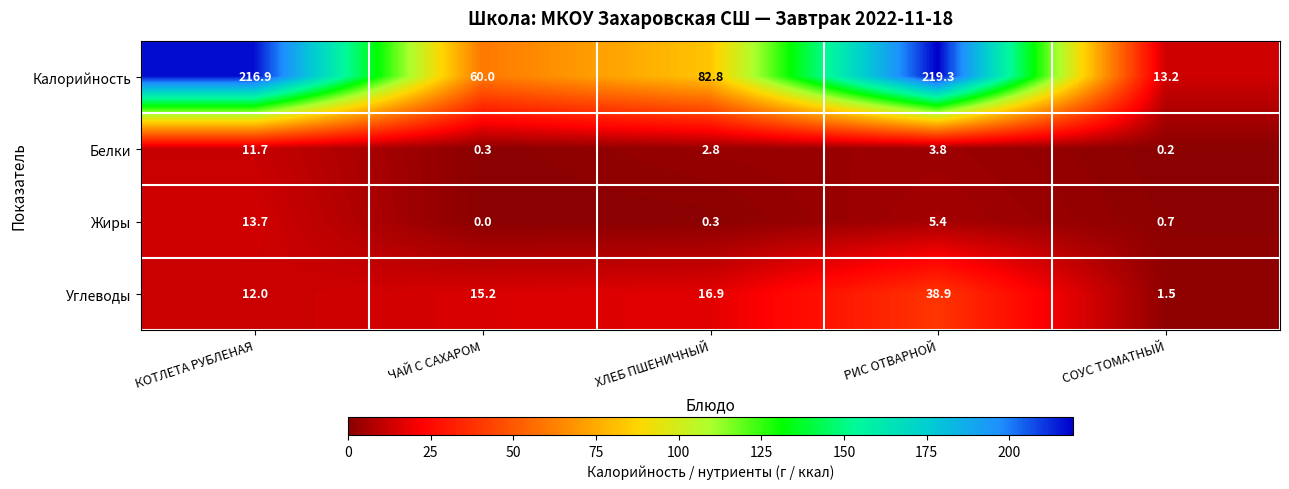

Reading right to left, transcribe all the data shown in this chart.

Калорийность: СОУС ТОМАТНЫЙ=13.2	РИС ОТВАРНОЙ=219.3	ХЛЕБ ПШЕНИЧНЫЙ=82.8	ЧАЙ С САХАРОМ=60.0	КОТЛЕТА РУБЛЕНАЯ=216.9
Белки: СОУС ТОМАТНЫЙ=0.2	РИС ОТВАРНОЙ=3.8	ХЛЕБ ПШЕНИЧНЫЙ=2.8	ЧАЙ С САХАРОМ=0.3	КОТЛЕТА РУБЛЕНАЯ=11.7
Жиры: СОУС ТОМАТНЫЙ=0.7	РИС ОТВАРНОЙ=5.4	ХЛЕБ ПШЕНИЧНЫЙ=0.3	ЧАЙ С САХАРОМ=0.0	КОТЛЕТА РУБЛЕНАЯ=13.7
Углеводы: СОУС ТОМАТНЫЙ=1.5	РИС ОТВАРНОЙ=38.9	ХЛЕБ ПШЕНИЧНЫЙ=16.9	ЧАЙ С САХАРОМ=15.2	КОТЛЕТА РУБЛЕНАЯ=12.0